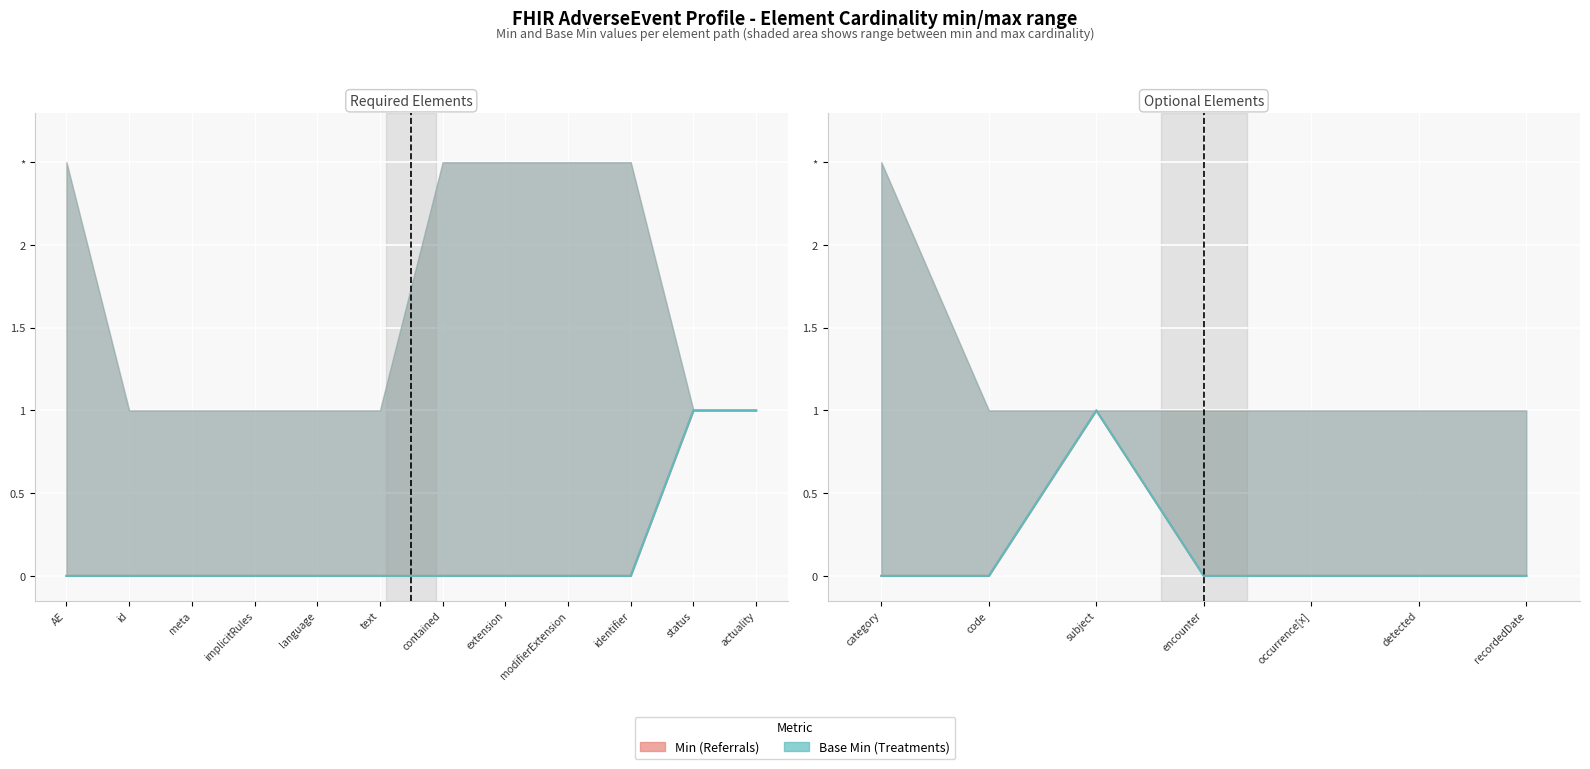

How many values in the Min (Referrals) series exceed 0?

3